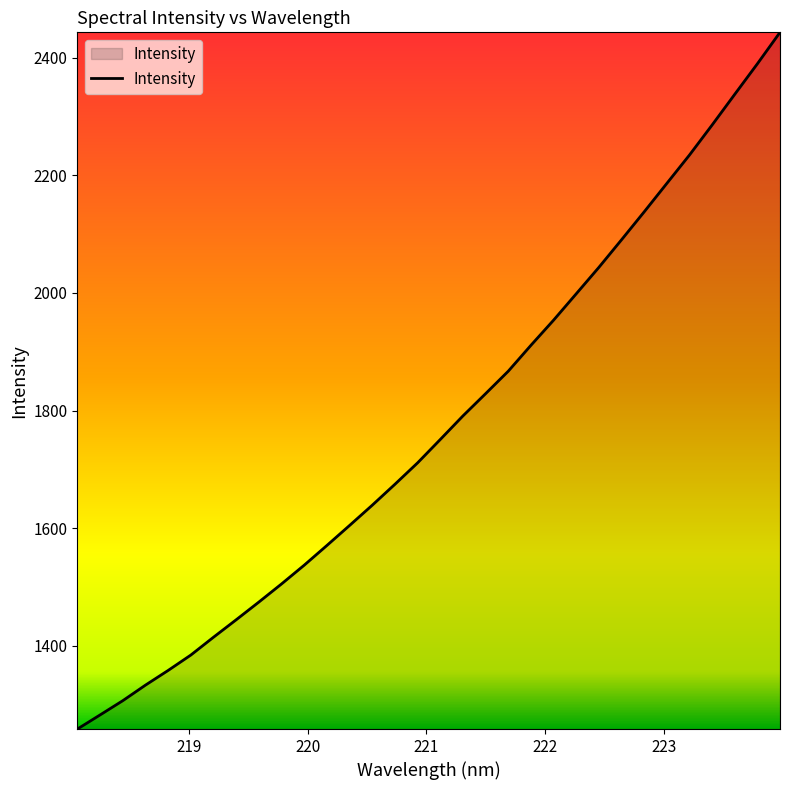

What is the difference between the maximum and minimum values?

1184.1